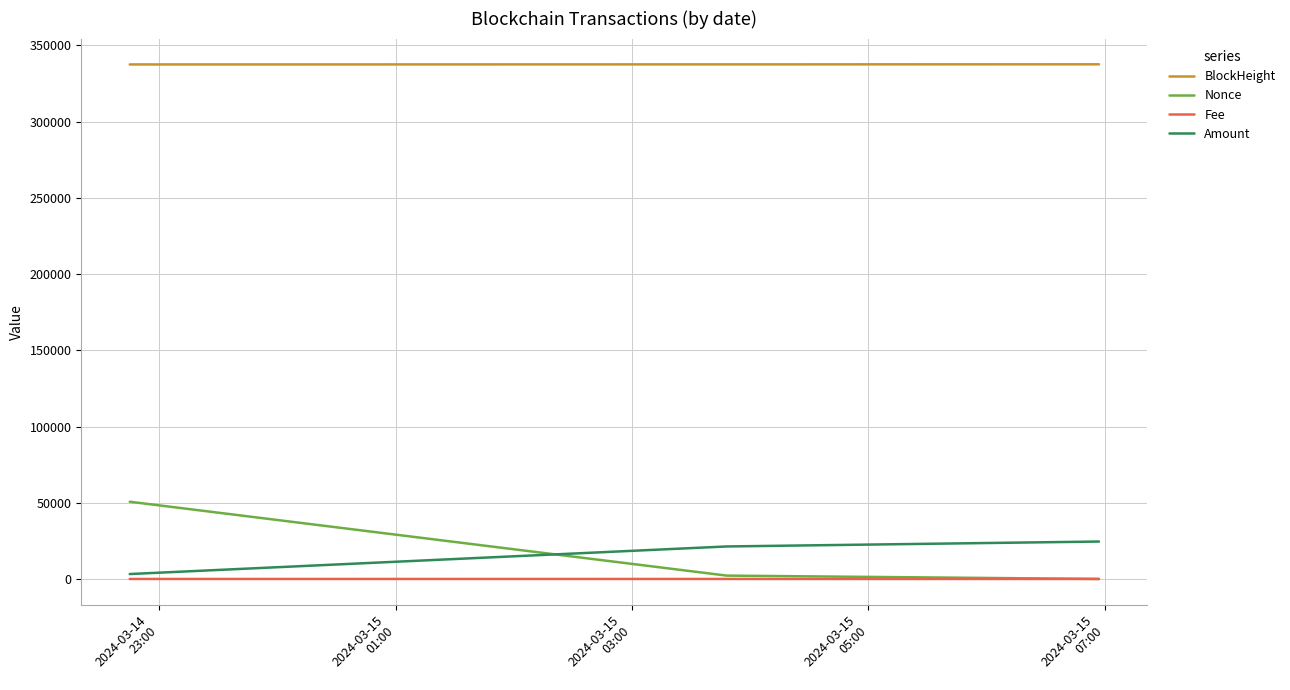

What is the difference between the maximum and minimum values in the Amount series?

21315.1